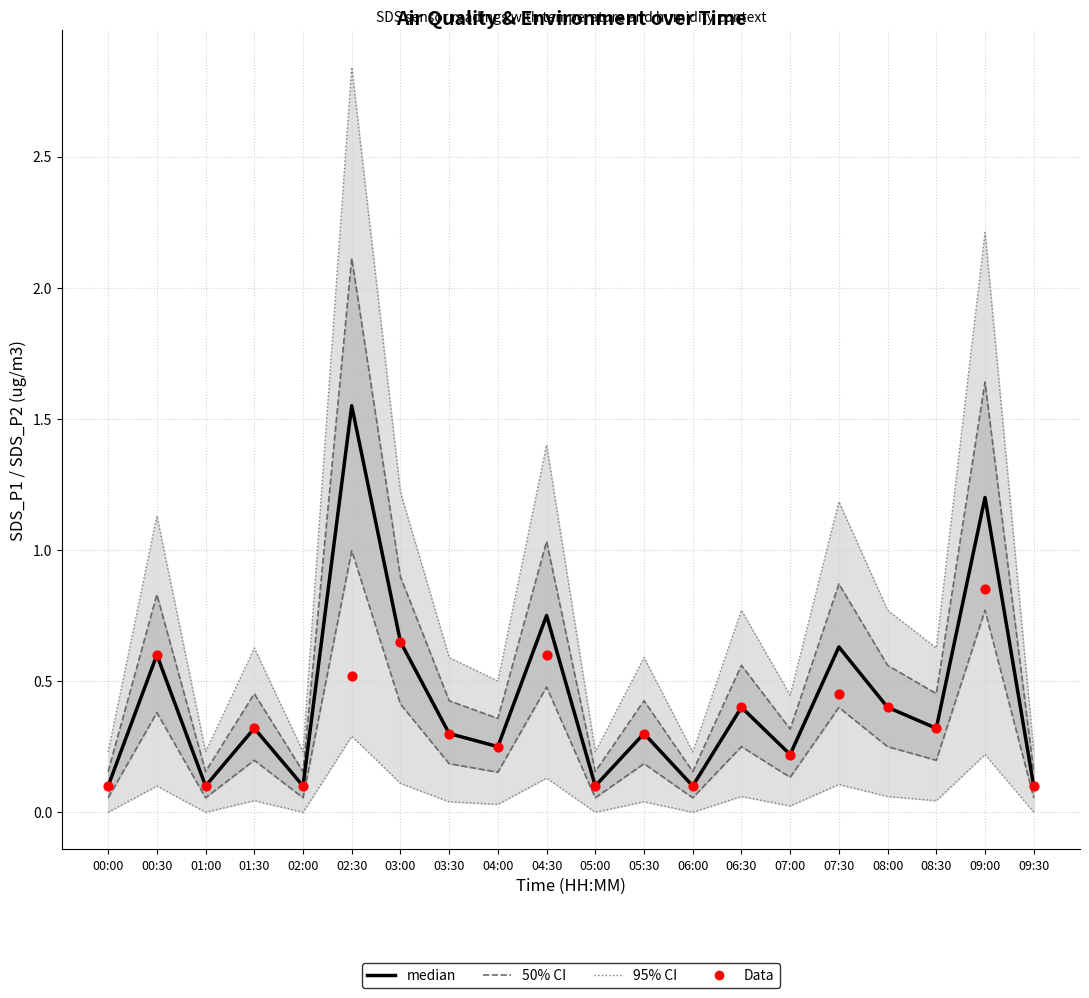

Is the value of Data at 00:00 greater than the value of median at 09:00?

No